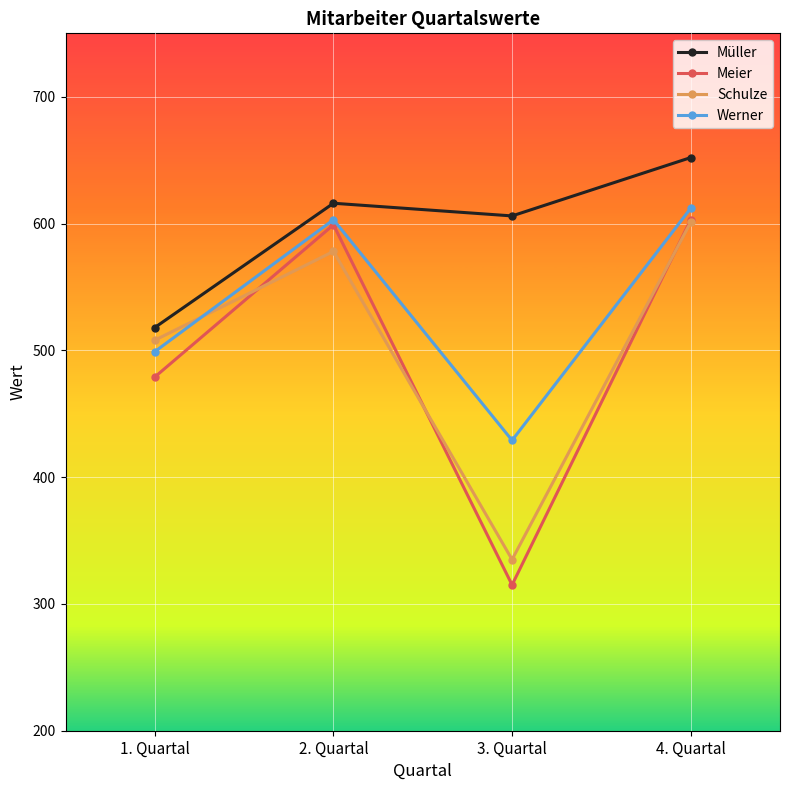

What is the label of the 3rd point from the right?

2. Quartal